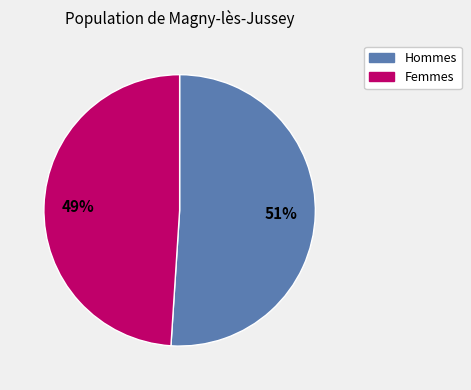

Does any single category account for the majority?

Yes